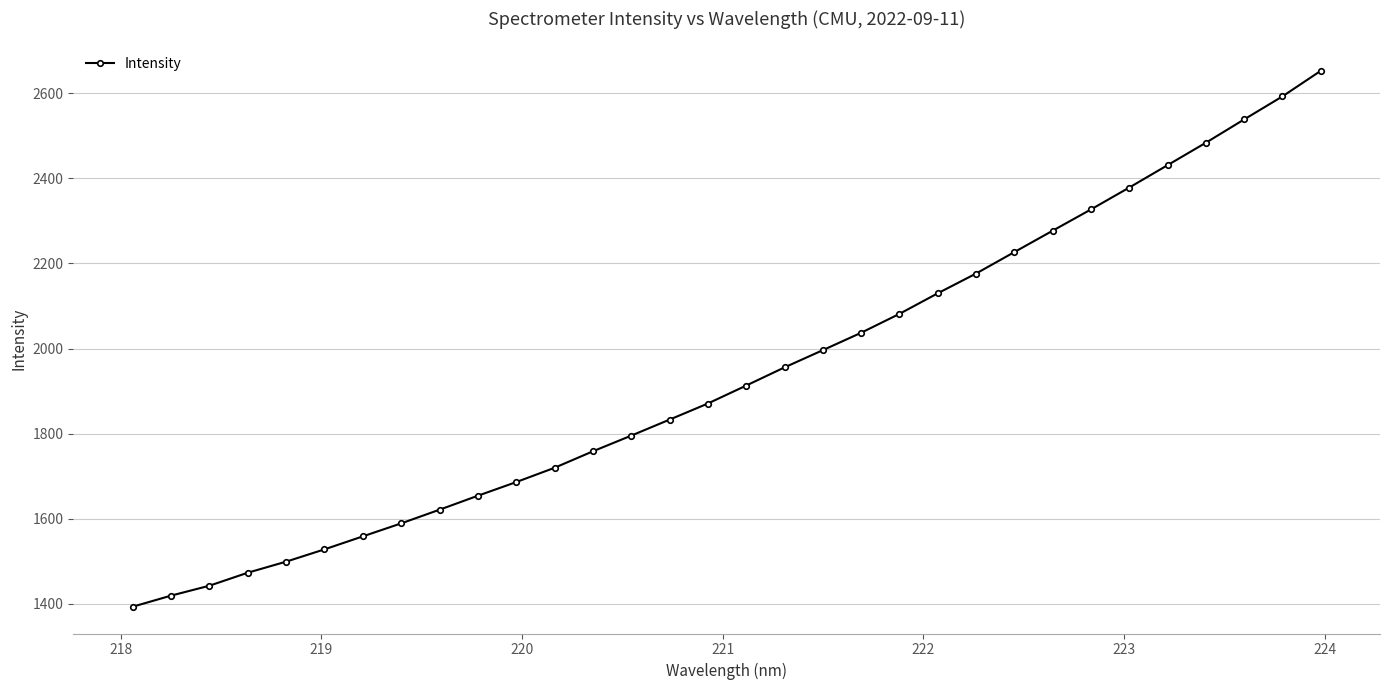

What is the sum of all values?

62036.6